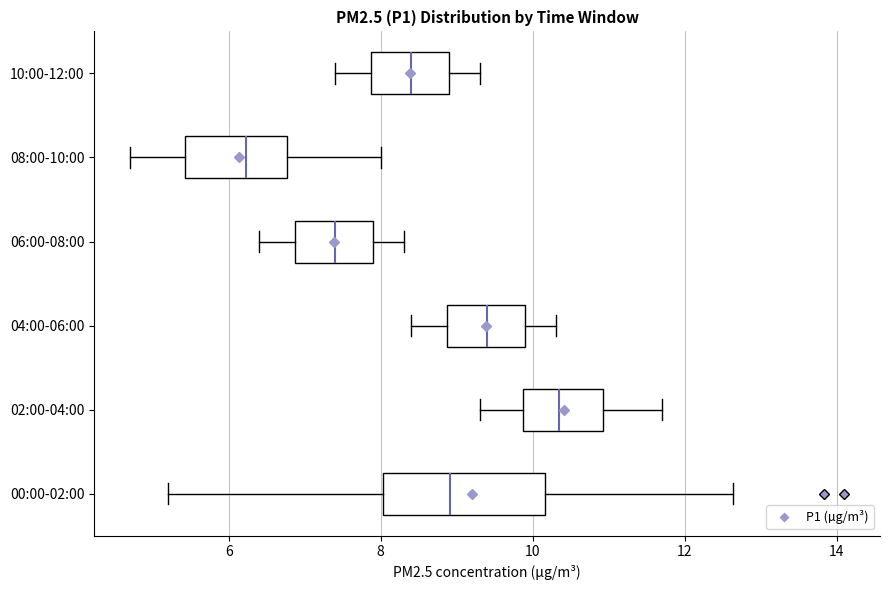

Reading bottom to top, transcribe this box plot: for each box, give where its median line is, the range the box spans, and where its two whiskers end, as read against the x-axis. The values are not printed on the chart, so give them approximately, as read against the axis.

00:00-02:00: median 9.0, box 8.0 to 10.2, whiskers 5.2 to 12.6
02:00-04:00: median 10.4, box 9.8 to 11.0, whiskers 9.4 to 11.8
04:00-06:00: median 9.4, box 8.8 to 10.0, whiskers 8.4 to 10.4
06:00-08:00: median 7.4, box 6.8 to 8.0, whiskers 6.4 to 8.4
08:00-10:00: median 6.2, box 5.4 to 6.8, whiskers 4.8 to 8.0
10:00-12:00: median 8.4, box 7.8 to 9.0, whiskers 7.4 to 9.4